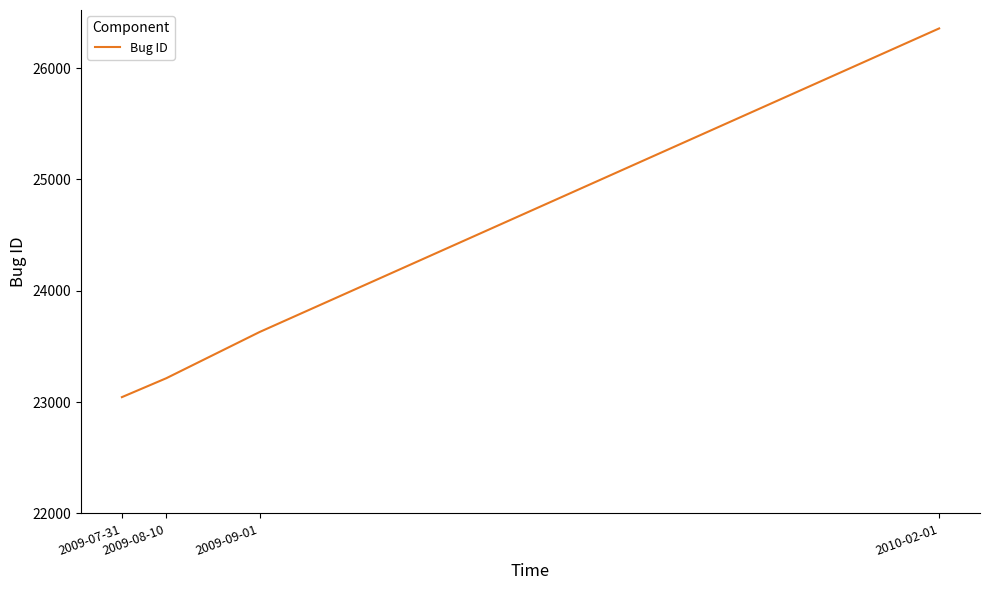

What is the maximum value shown in the chart?

26356